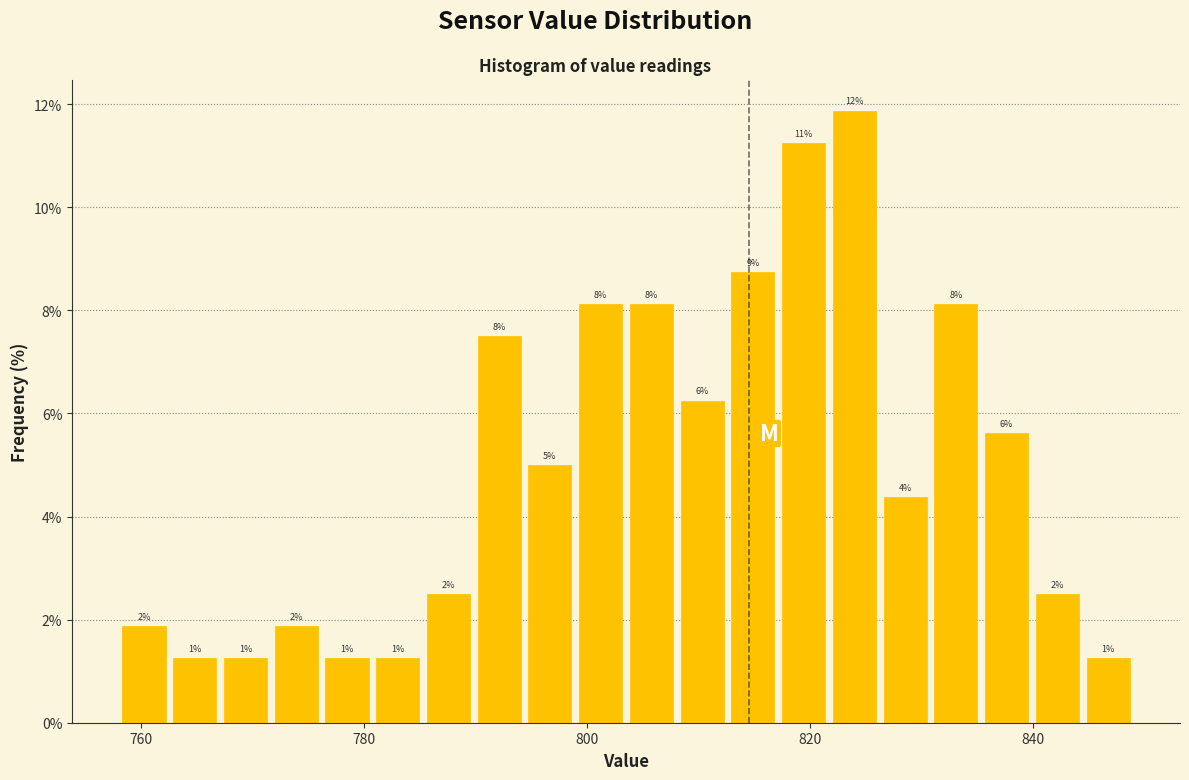

Around what value on the x-axis is the tallest bar? Give the approximate position of its centre, as read against the axis.

824